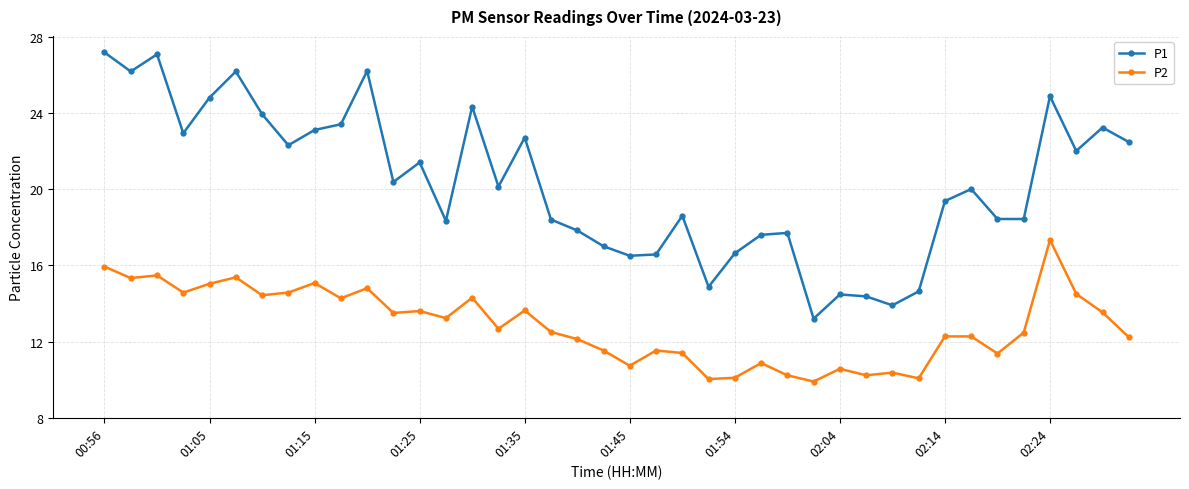

How many values in the P2 series are below 12?

14